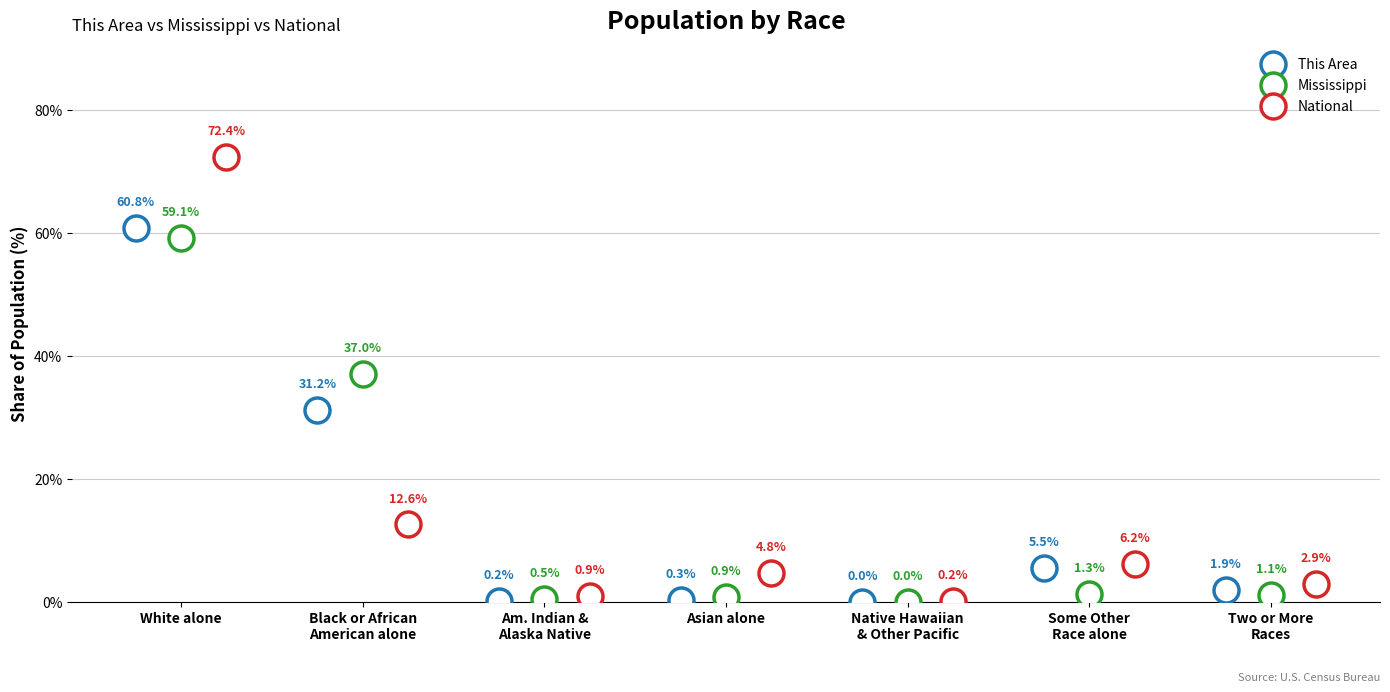

True or false: This Area and Mississippi cross at least once.

True